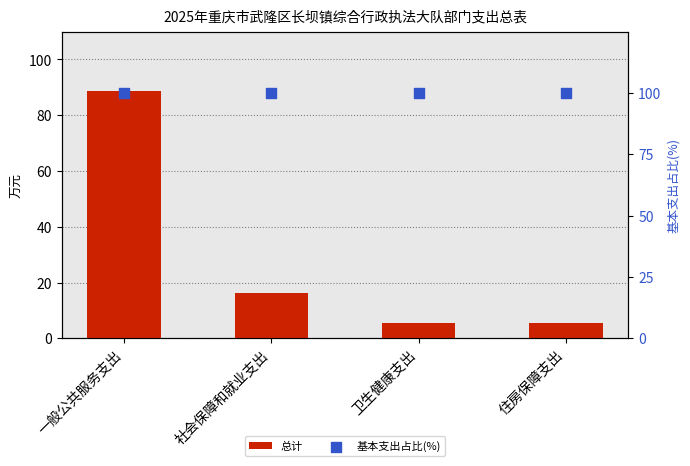

At how many categories does at least one series exceed 66?

4